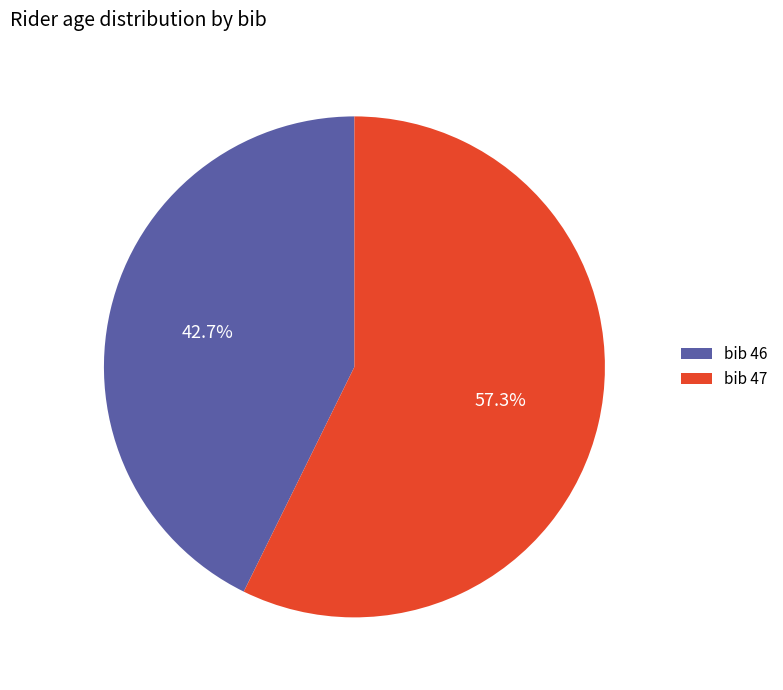

Combined, what portion of the pie is bib 46 and bib 47?

100.0%